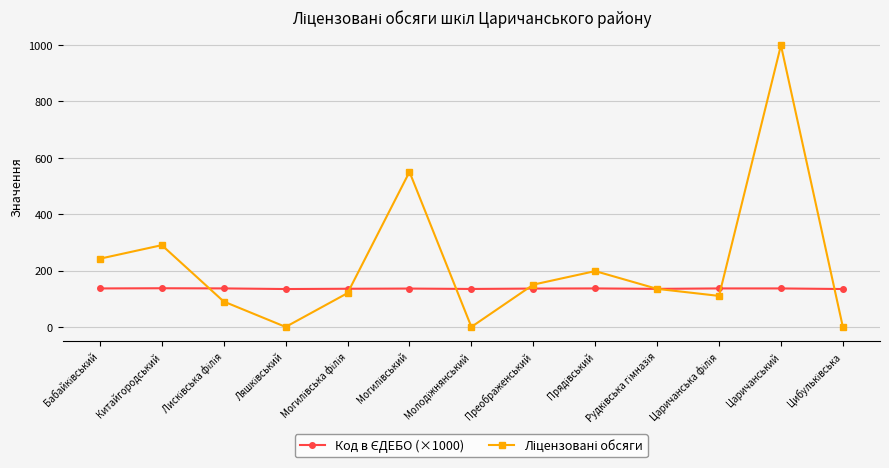

At which category is the sum across all series the highest?

Царичанський